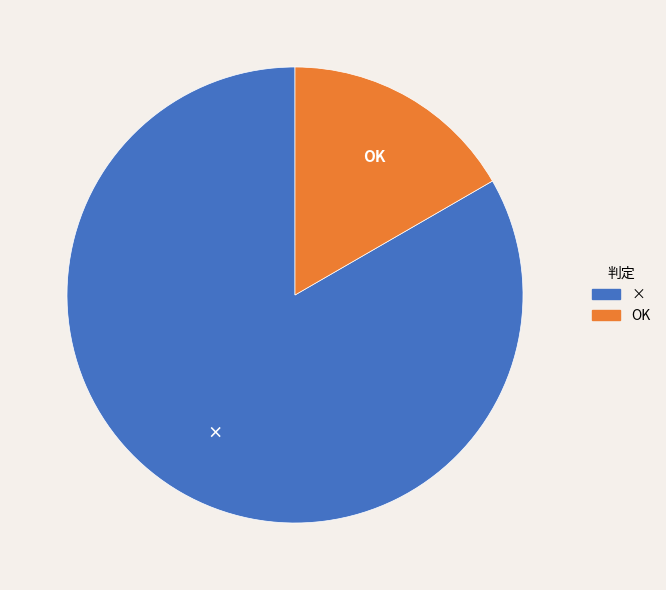

What is the ratio of the value at × to the value at OK?

5.0